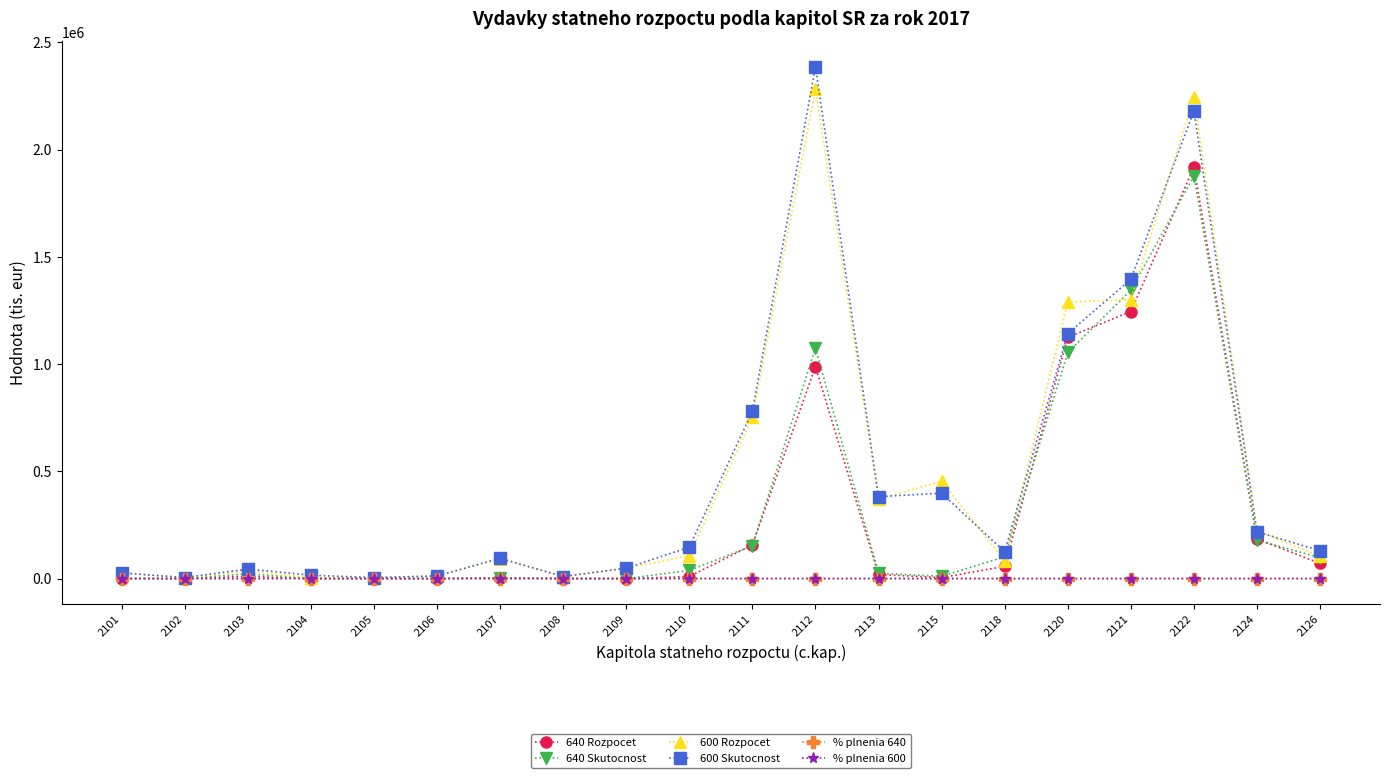

What is the value of the 640 Rozpocet point at the 15th from the left?

57073.0